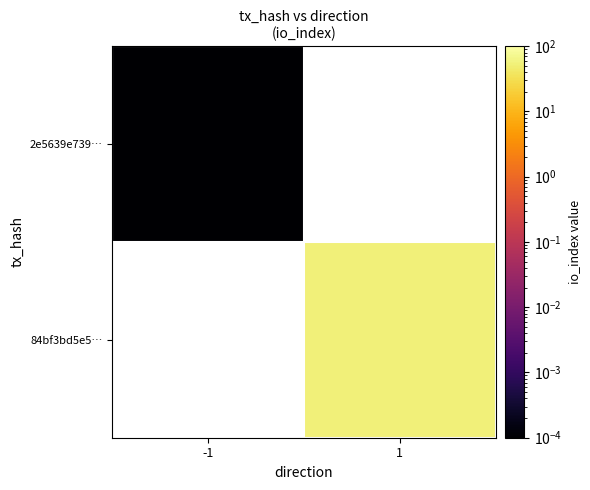

True or false: 84bf3bd5e5… has a value of 55.0 at 1.

True